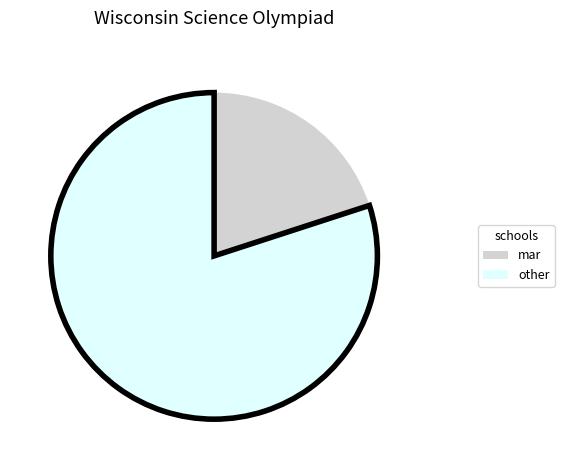

Does any single category account for the majority?

Yes